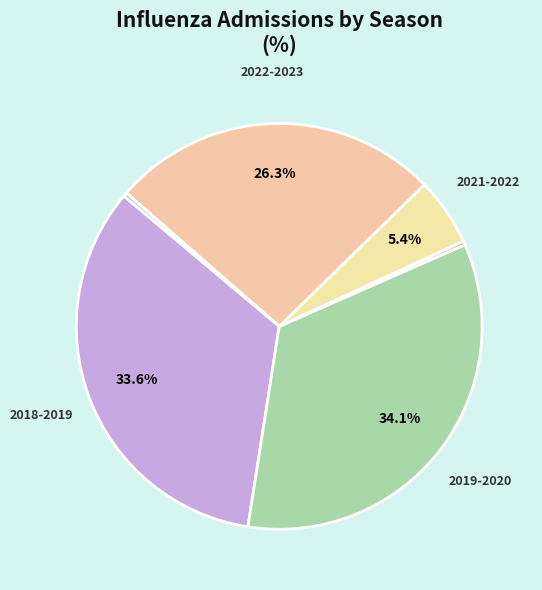

How many segments does this pie chart have?

6